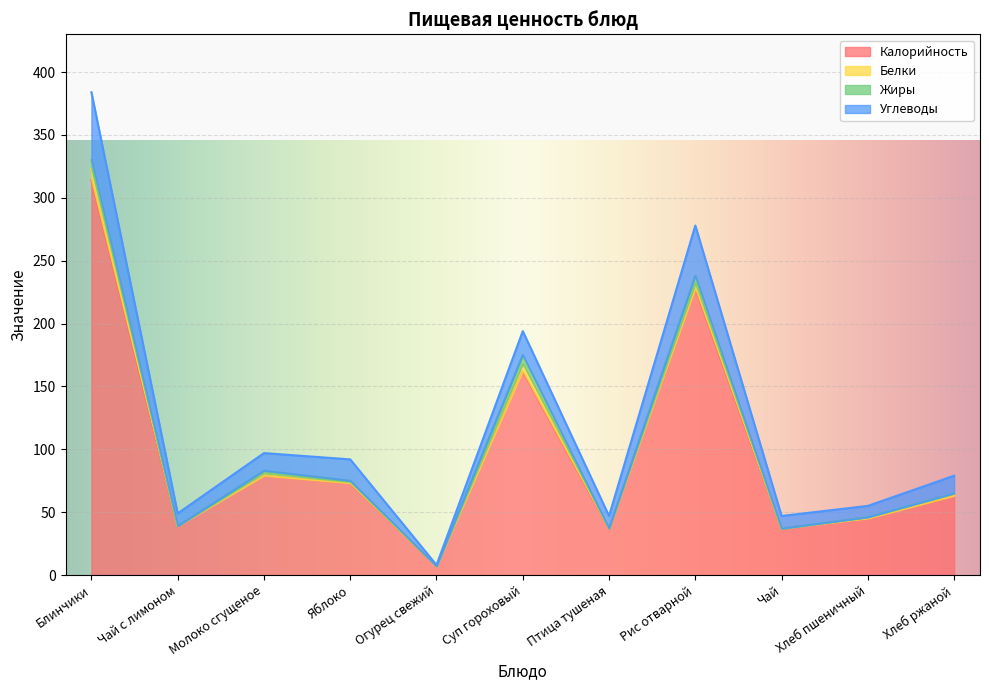

Rank the series by their maximum value, from lowest to highest.

Жиры, Белки, Углеводы, Калорийность